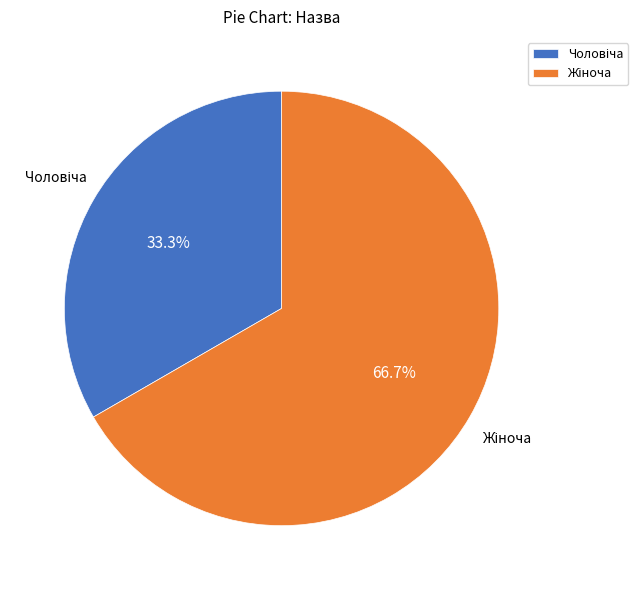

Does any single category account for the majority?

Yes